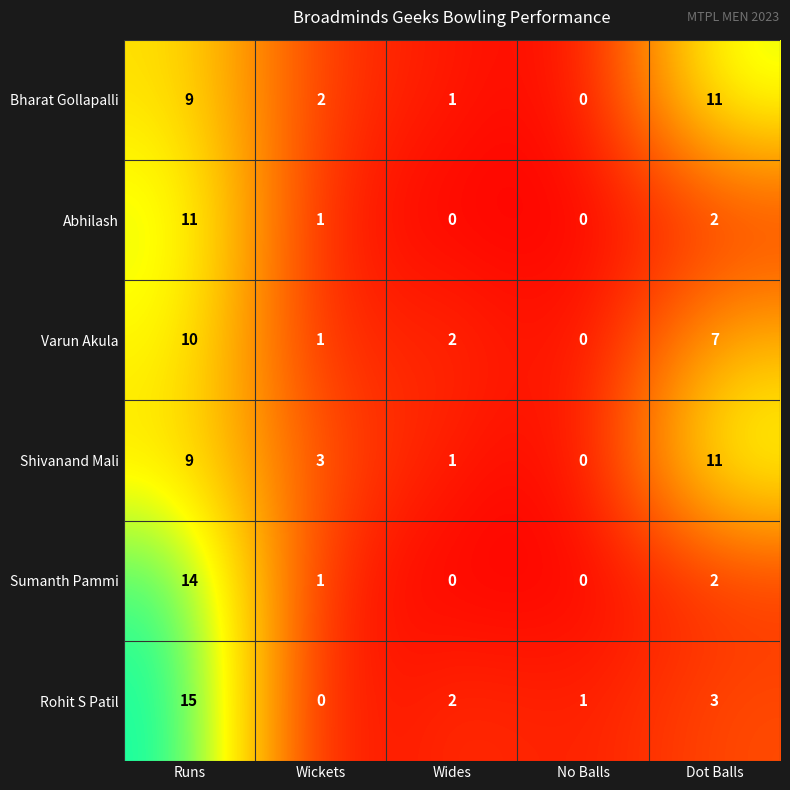

Which category has the highest value across all series?

Runs